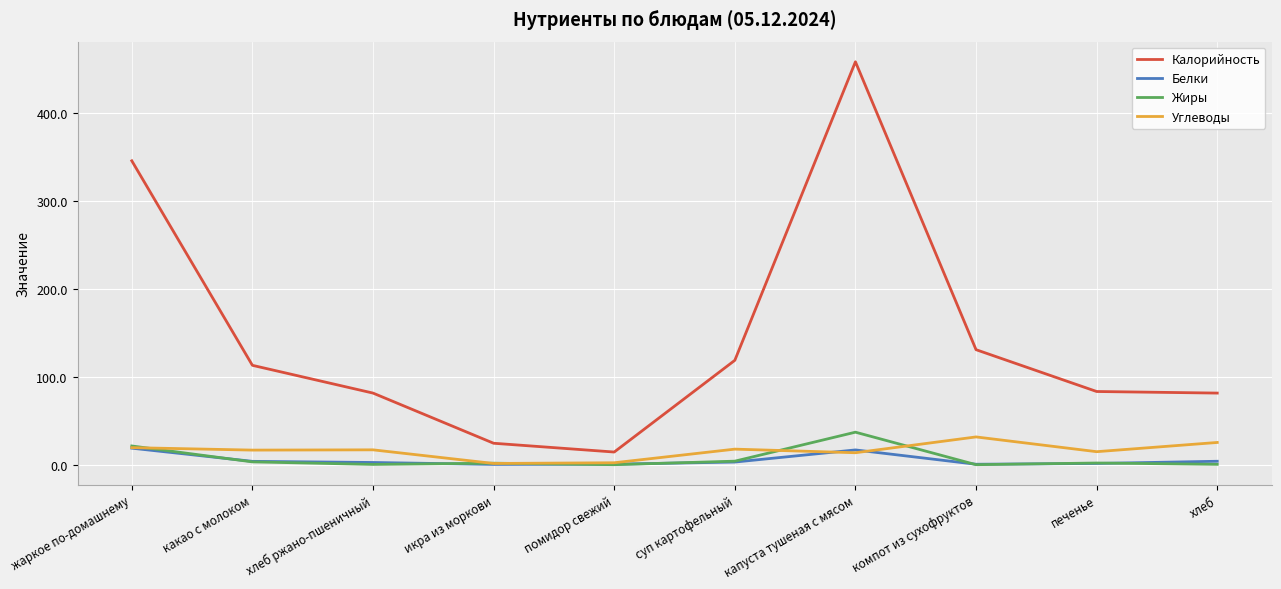

What are all the series names shown in the legend?

Калорийность, Белки, Жиры, Углеводы